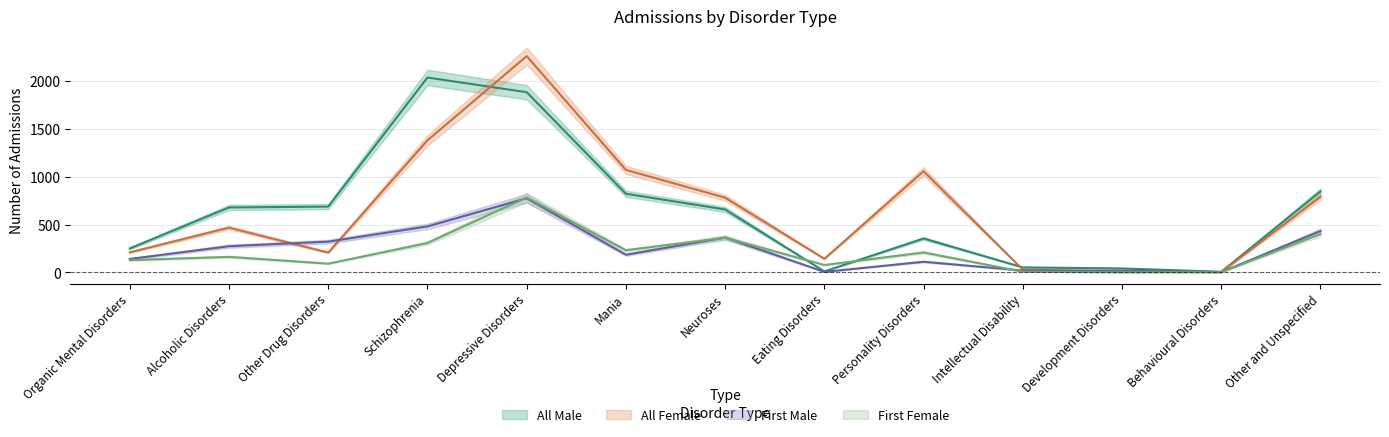

Which series has the largest total across all categories?

All Female